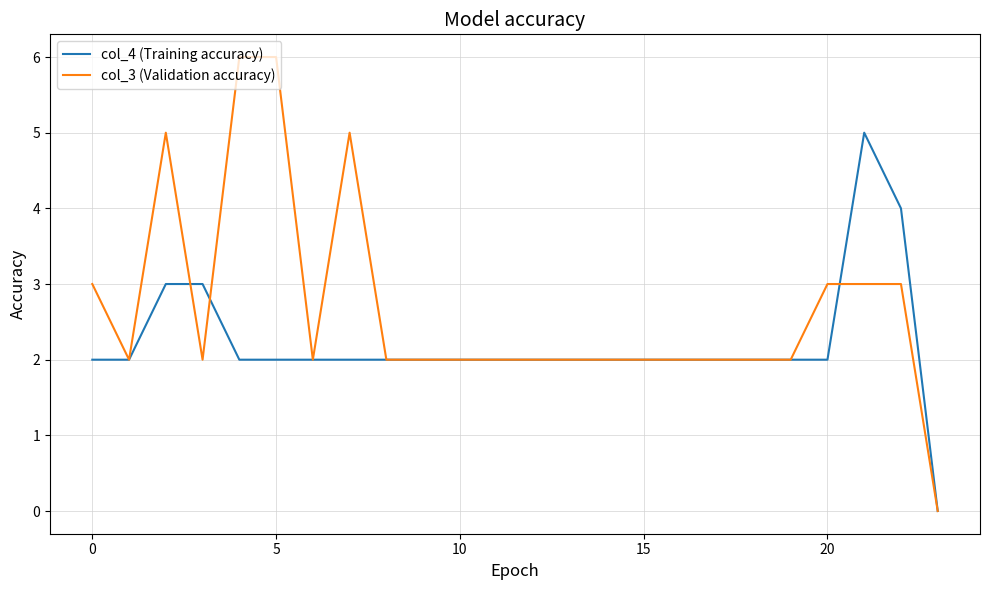

Rank the series by their maximum value, from highest to lowest.

col_3 (Validation accuracy), col_4 (Training accuracy)